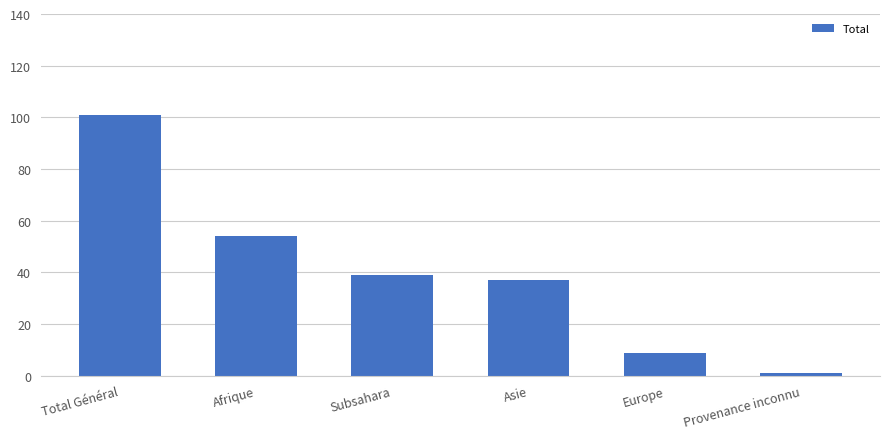

Which has a higher value, Provenance inconnu or Total Général?

Total Général